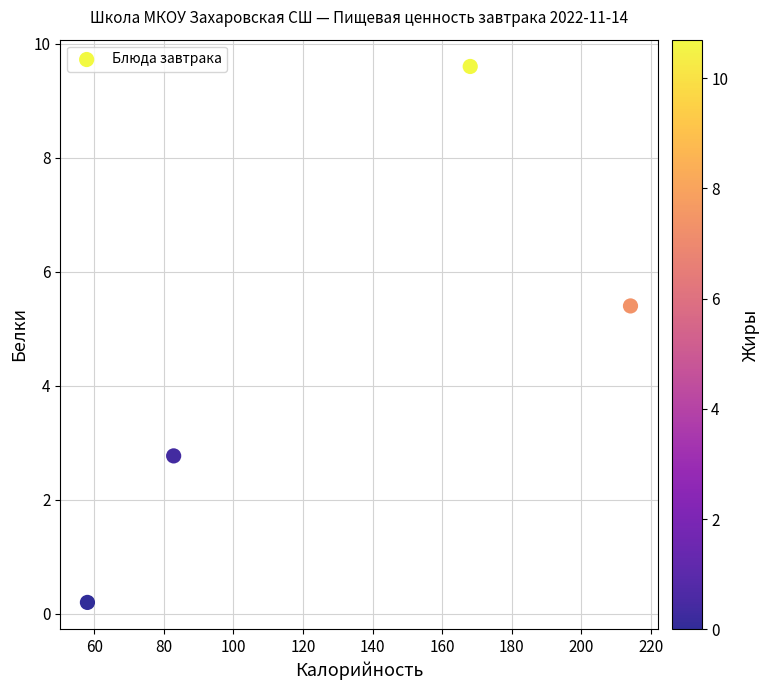

What Y value in the scatter plot is closest to 4?

2.8